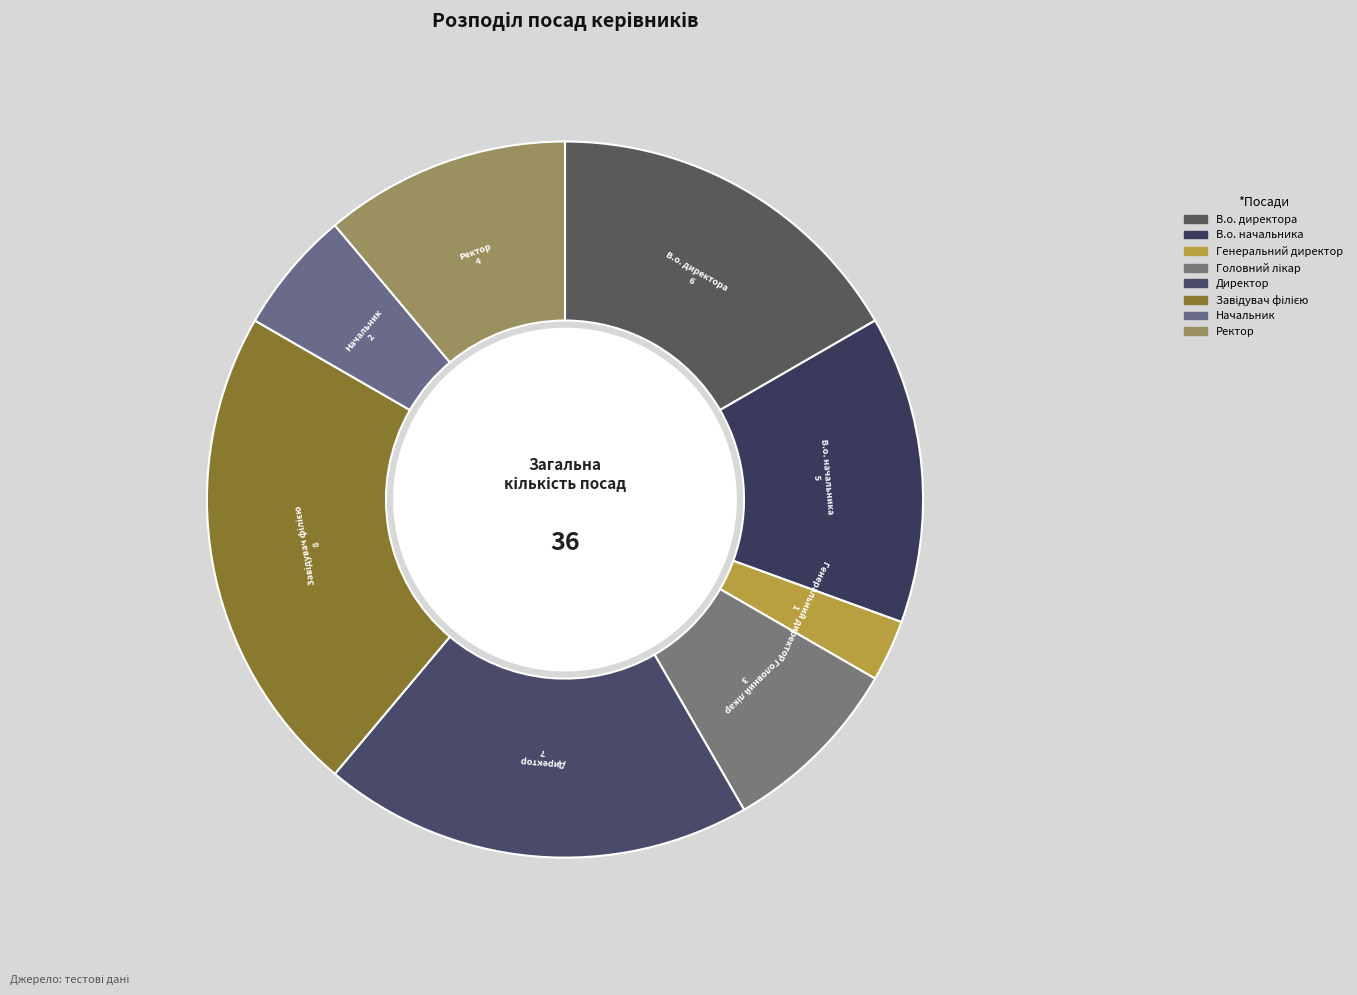

How many segments does this pie chart have?

8